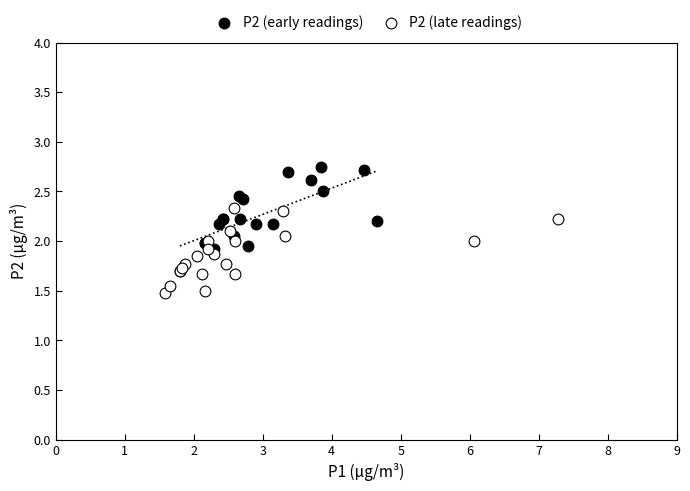

What are all the series names shown in the legend?

P2 (early readings), P2 (late readings)